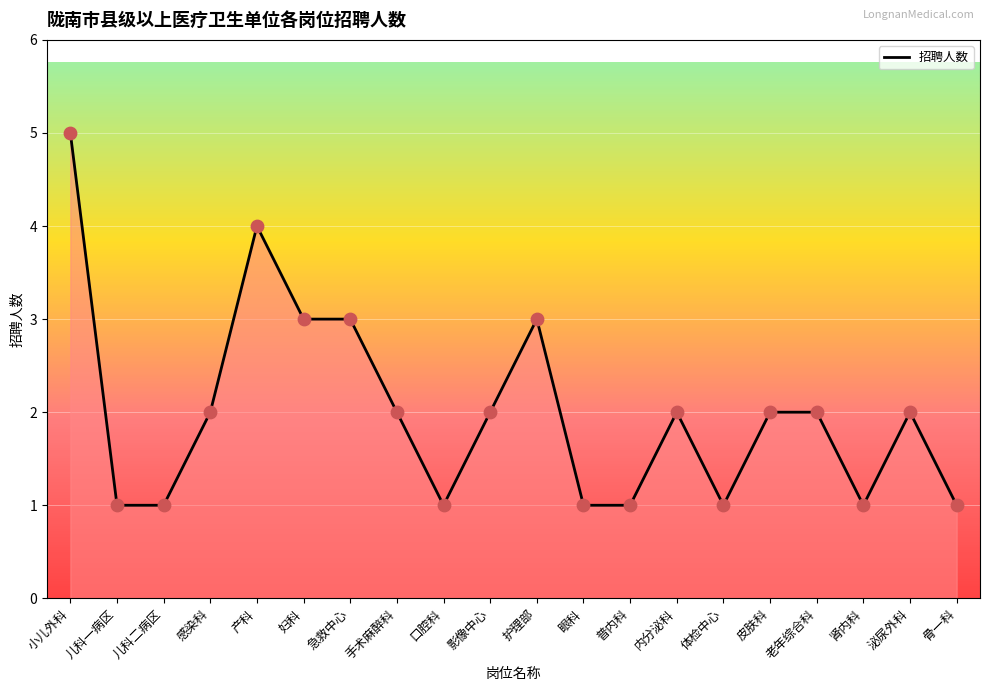

Approximately how many times larger is the value at 儿科一病区 compared to 骨一科?

1.0